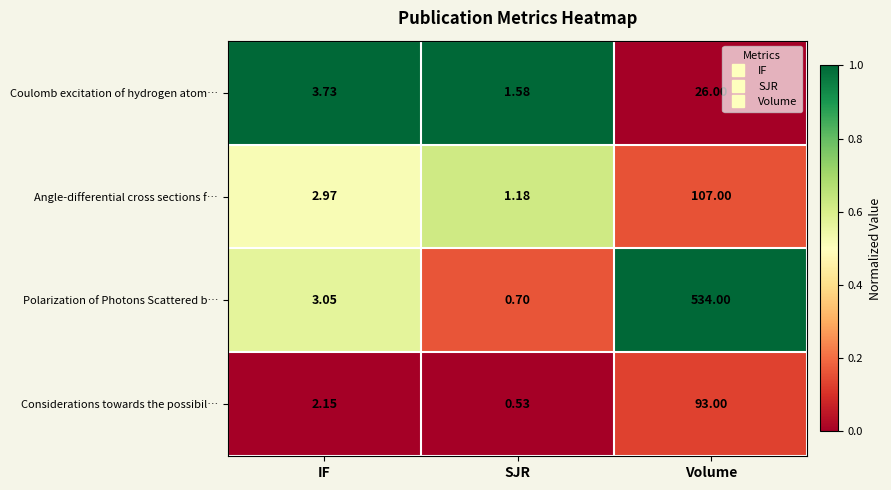

Which series has the largest total across all categories?

Polarization of Photons Scattered b…